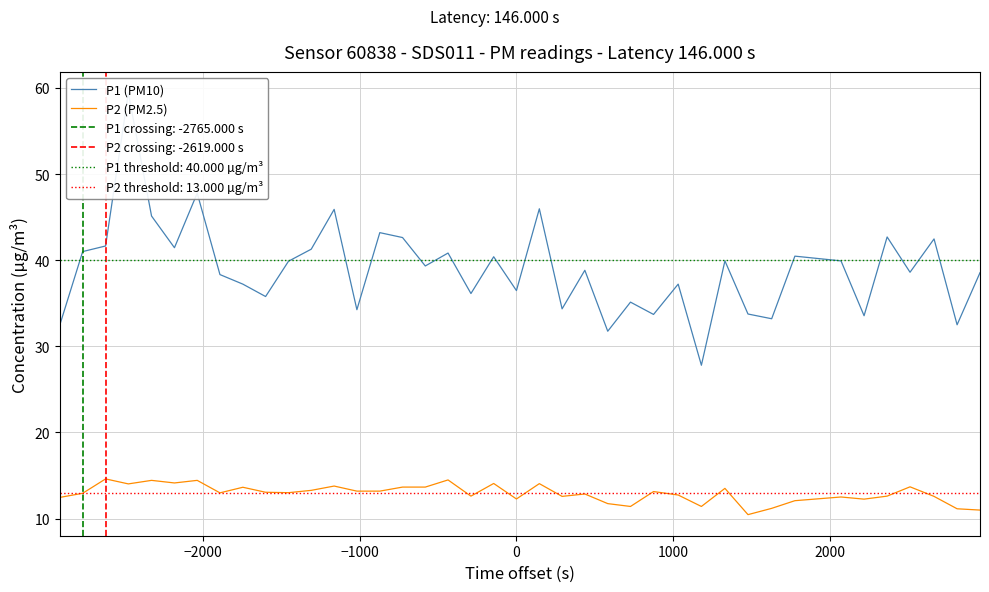

How many values in the P2 (PM2.5) series are below 13?

20